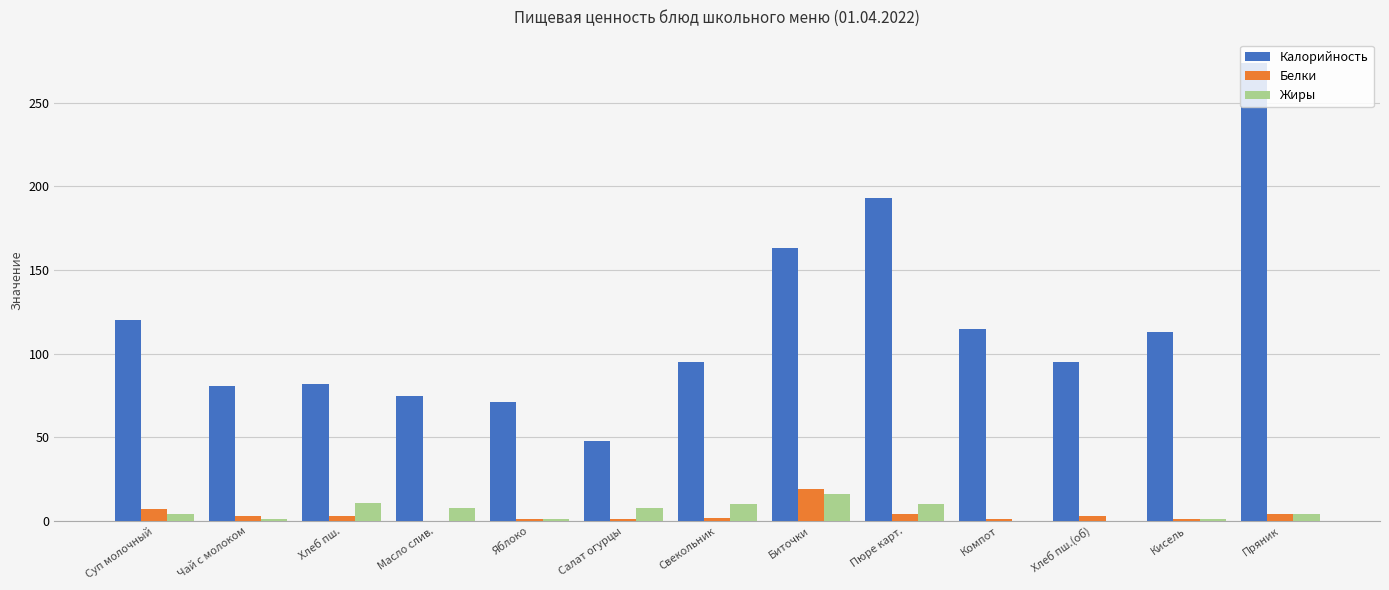

Which series changed the most between Свекольник and Пряник?

Калорийность